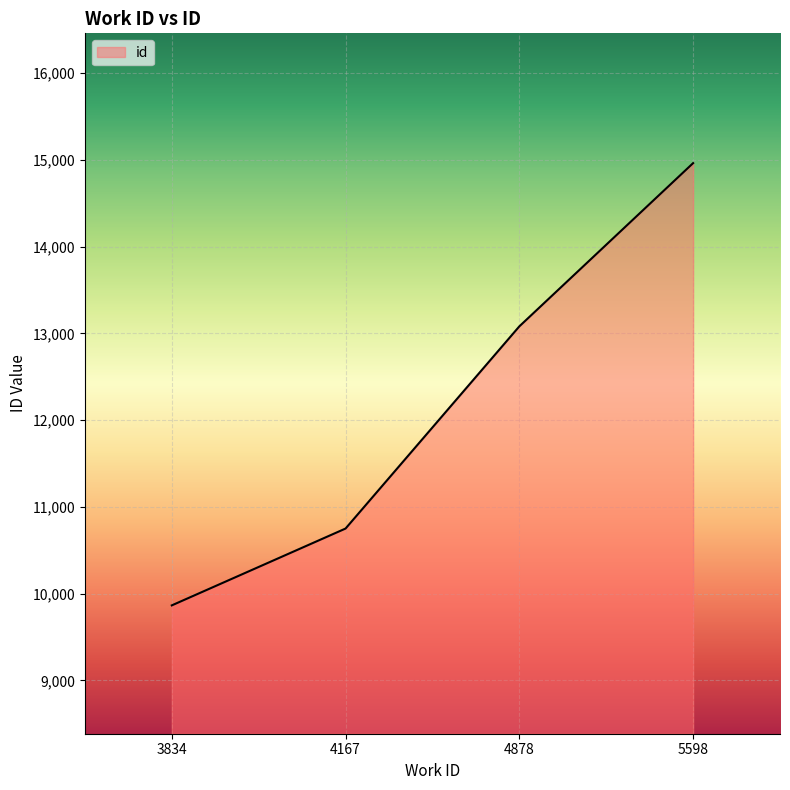

At which label is the value closest to 12414?

4878